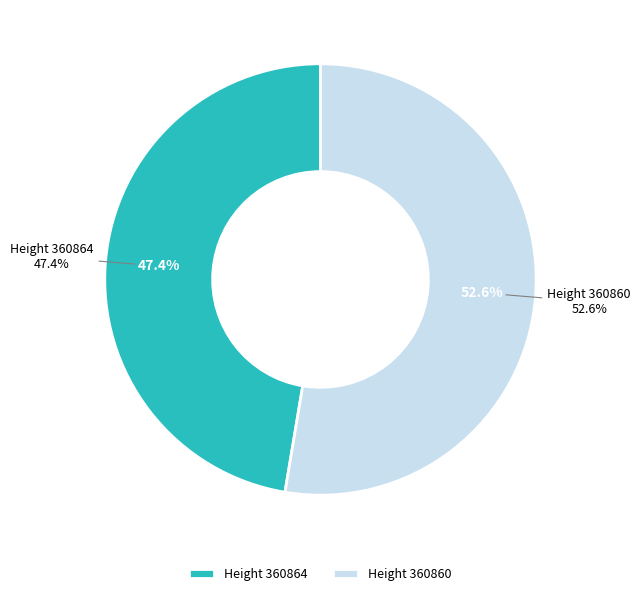

What percentage is NOT represented by 360864?

52.6%